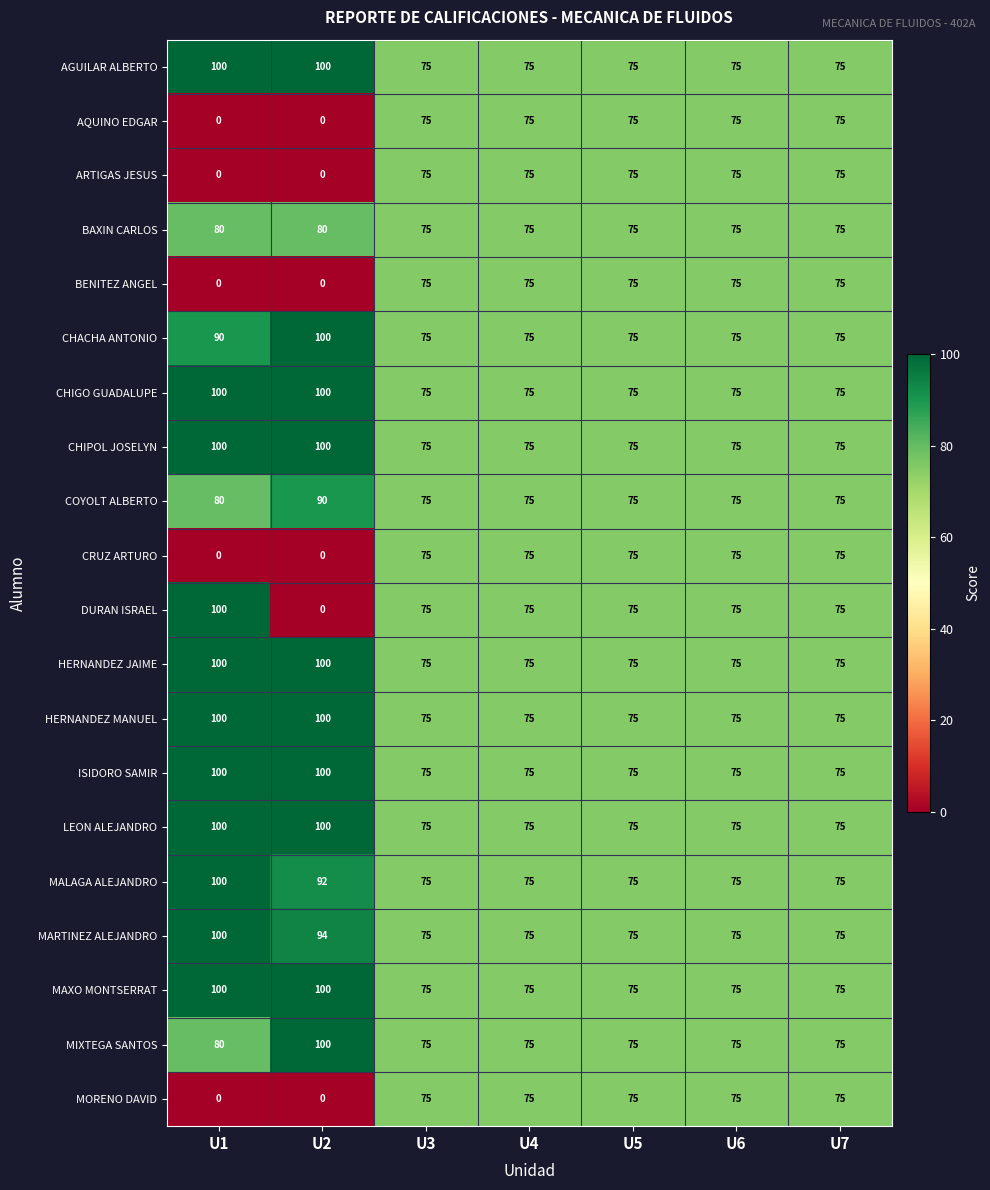

What is the average value of the CHIPOL JOSELYN series?

82